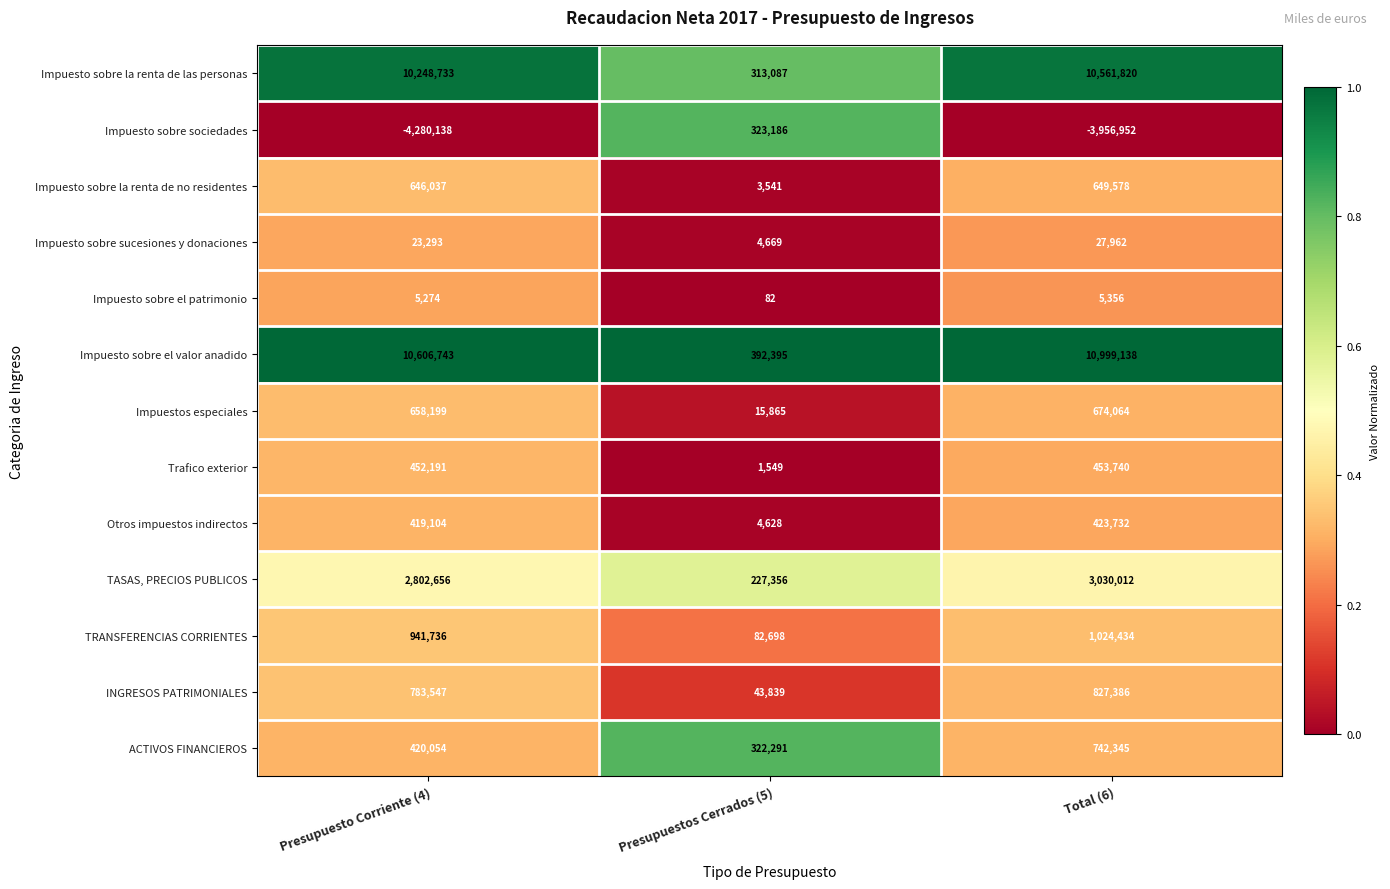

Rank the categories by Impuesto sobre sociedades value from highest to lowest.

Presupuestos Cerrados (5), Total (6), Presupuesto Corriente (4)